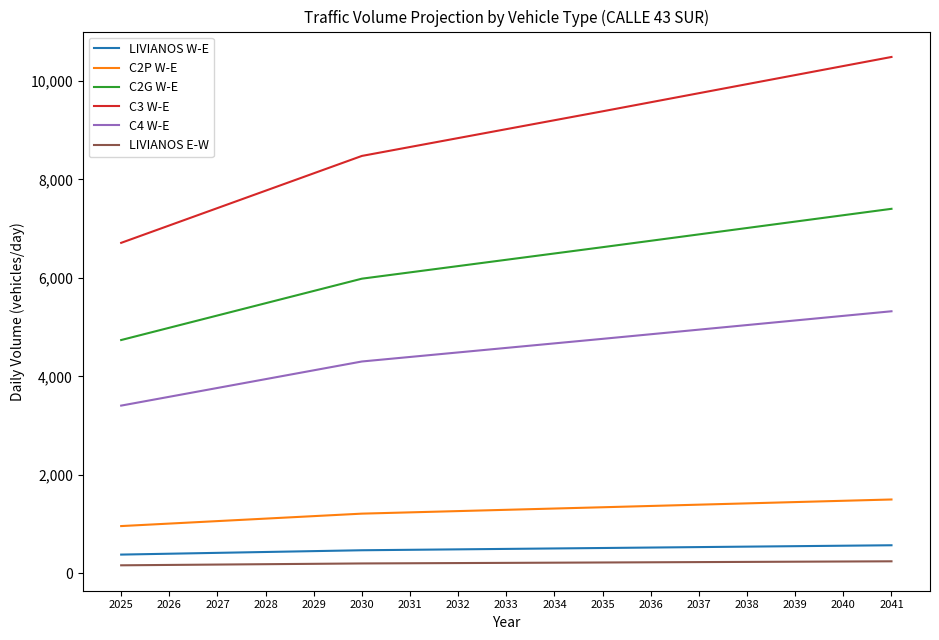

True or false: LIVIANOS W-E and C4 W-E intersect in this chart.

False